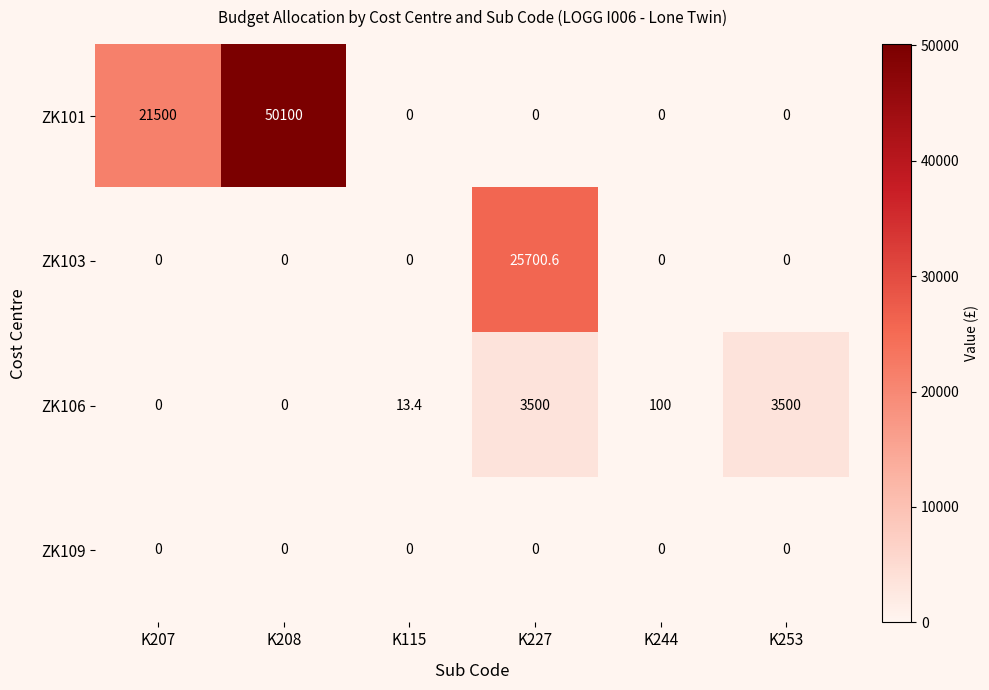

Count the number of categories in the chart.

6